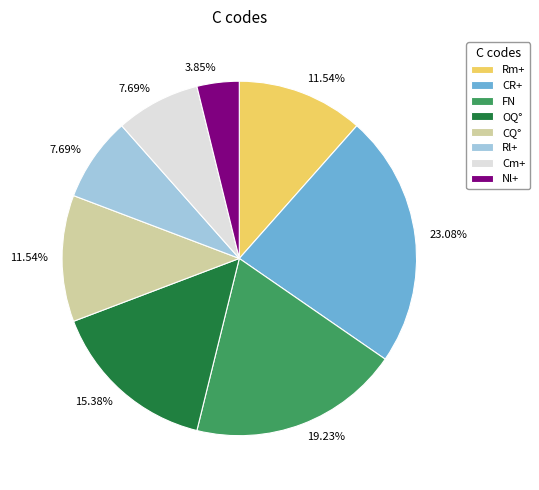

Is it true that Rl+ is 20% of the pie?

False